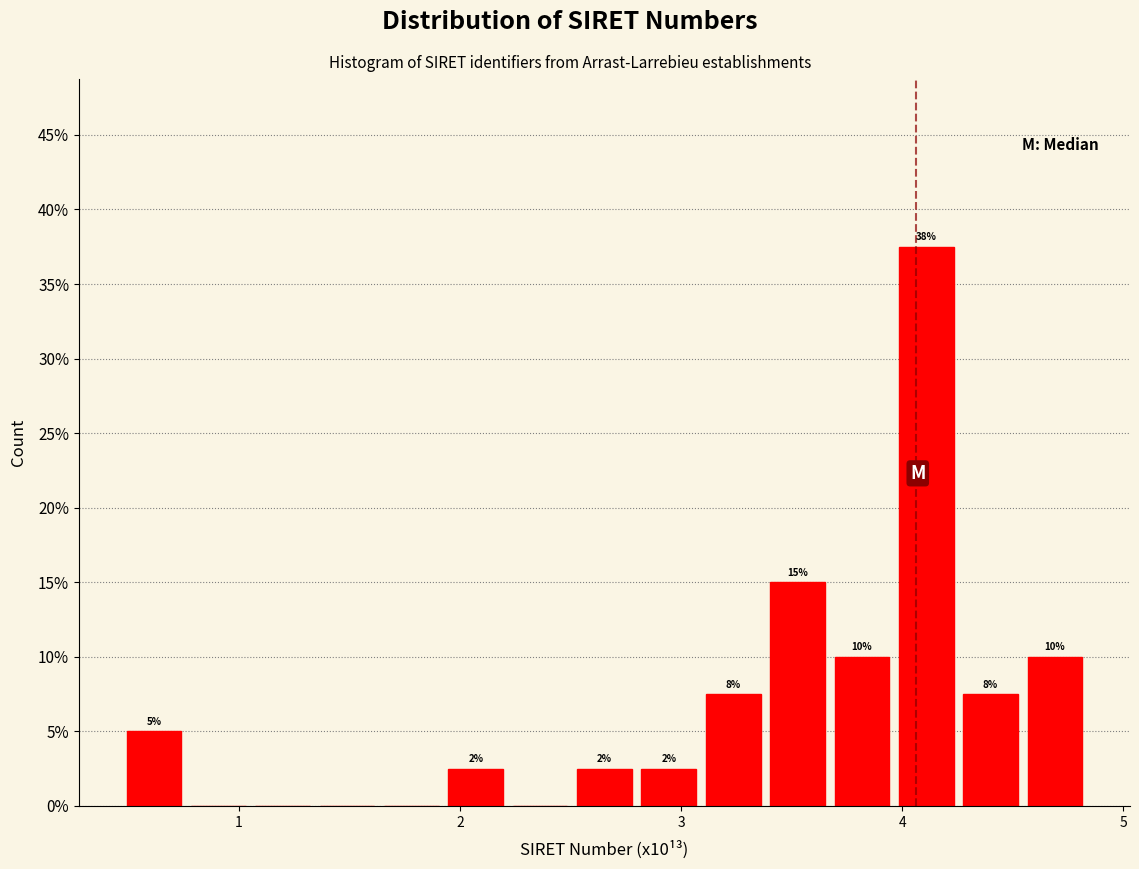

Read against the x-axis, roughly where is the centre of the tallest bar?

4.1